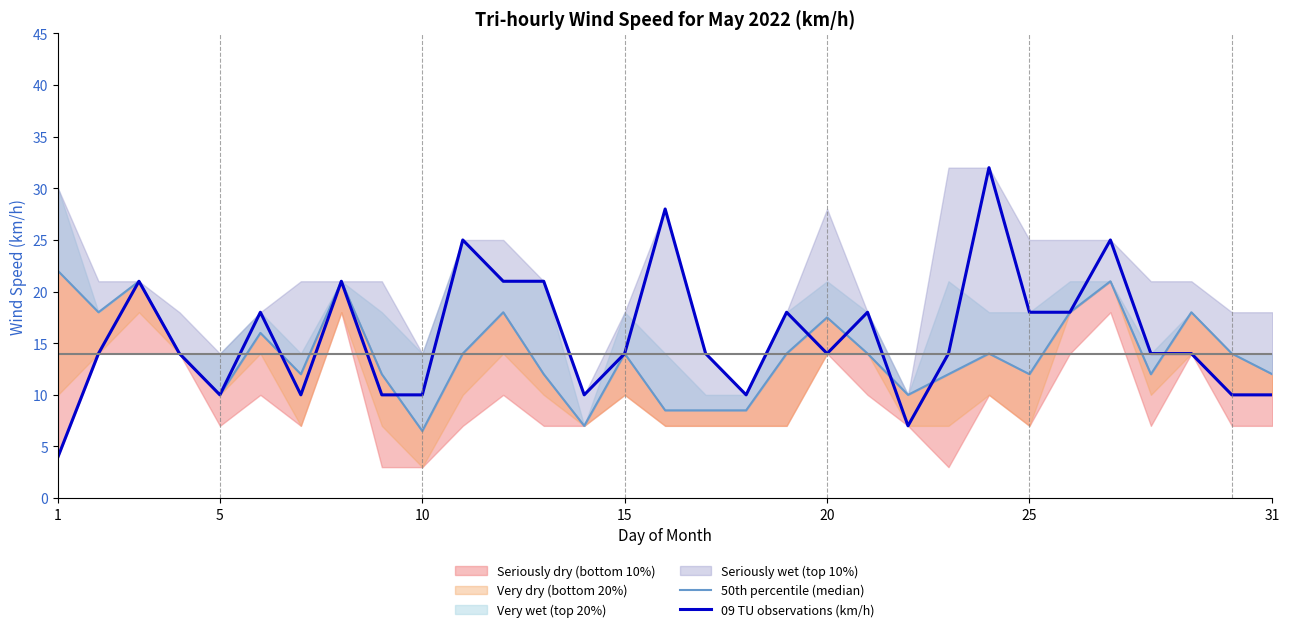

Is it true that 09 TU observations (km/h) equals 8 at 20?

False